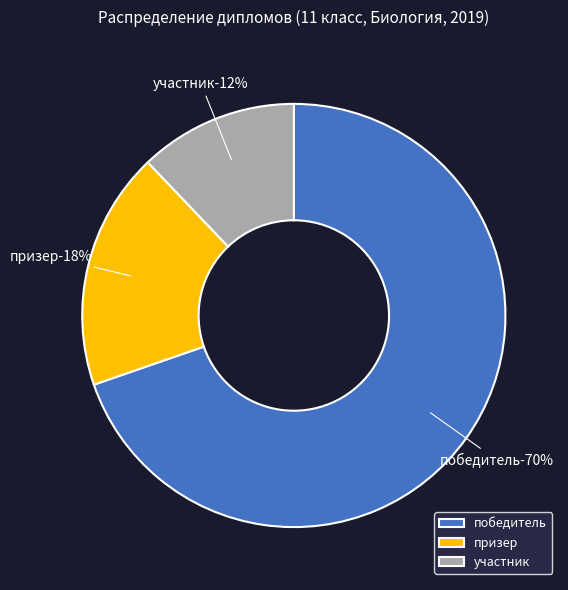

To the nearest percent, what is the combined percentage of участник and призер?

30%